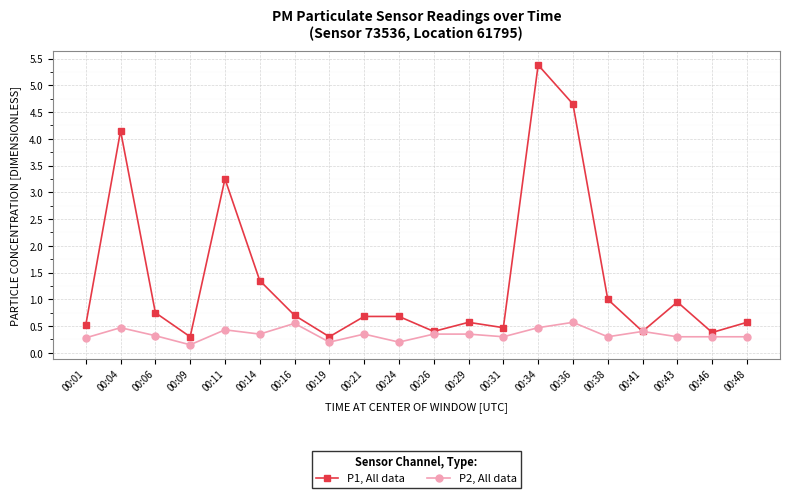

Which series has the widest spread of values?

P1, All data